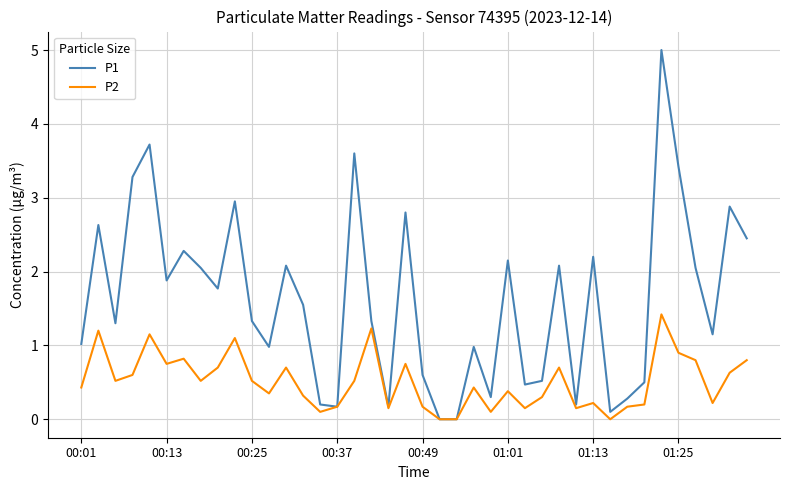

Does the chart have visible grid lines?

Yes